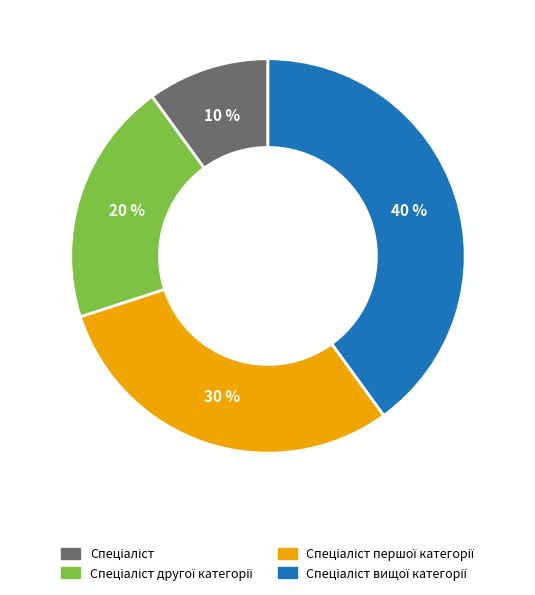

To the nearest percent, what is the average slice percentage?

25%